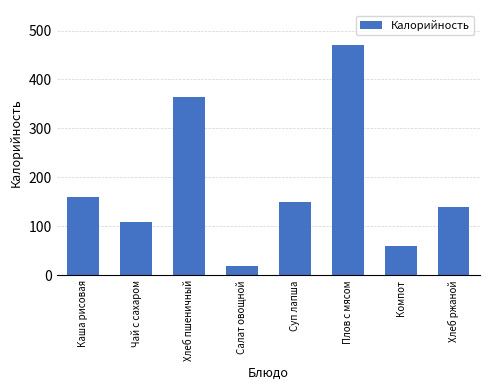

Read the value at Салат овощной.

19.4